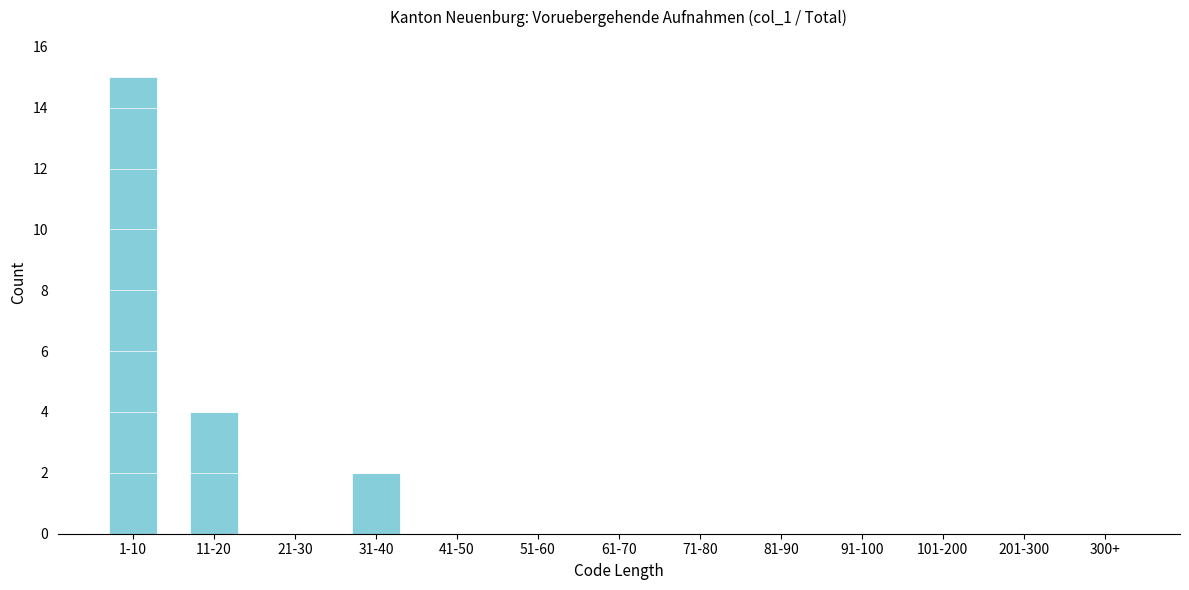

Reading left to right, list all the values displayed in this chart.

1-10=15	11-20=4	21-30=0	31-40=2	41-50=0	51-60=0	61-70=0	71-80=0	81-90=0	91-100=0	101-200=0	201-300=0	300+=0